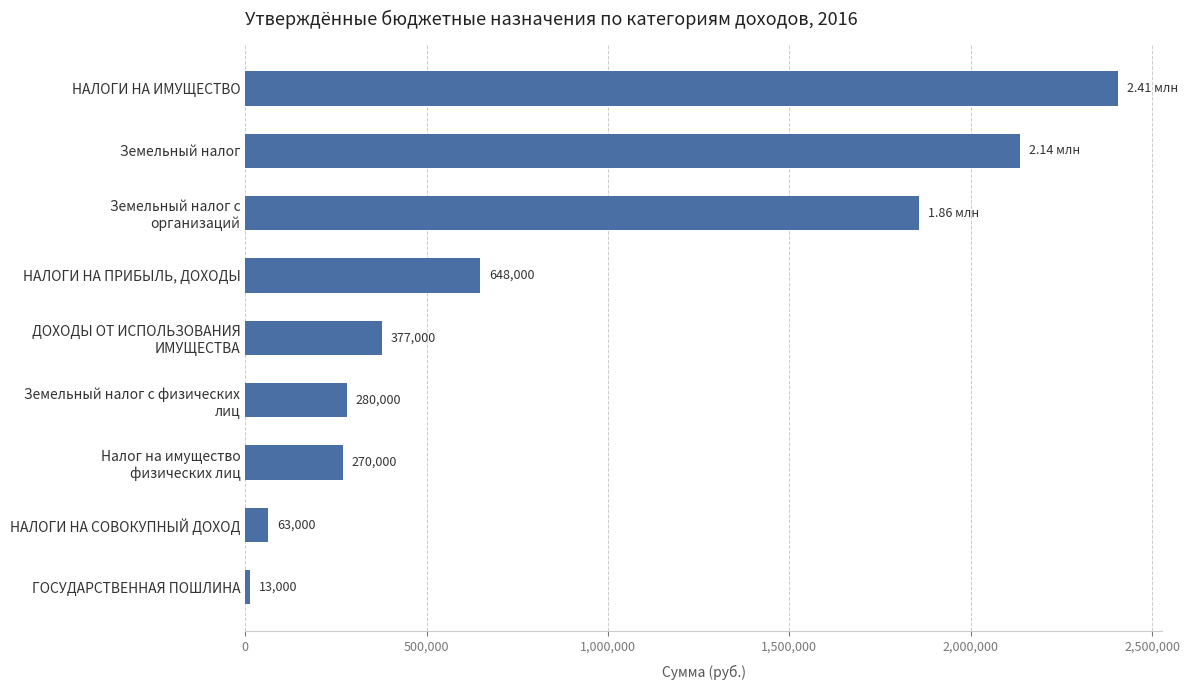

How many series are shown in this chart?

1